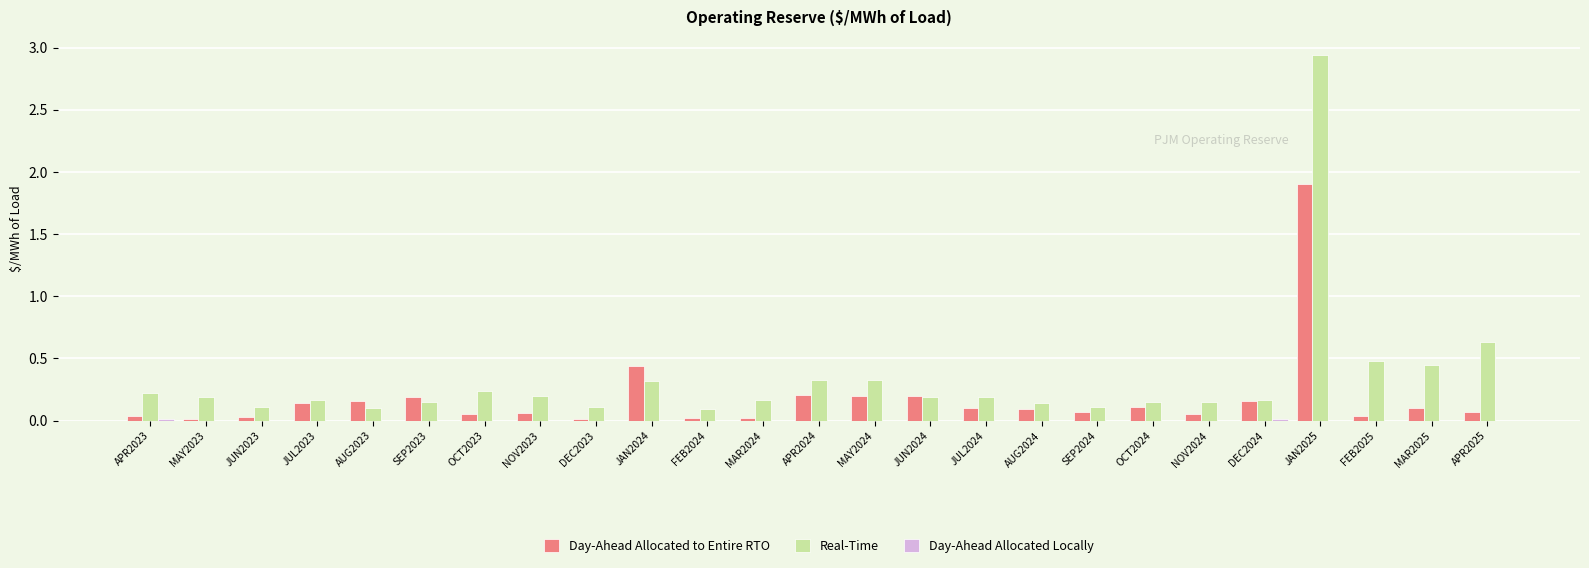

The Day-Ahead Allocated to Entire RTO series shows 0.2 at MAY2024. True or false?

True